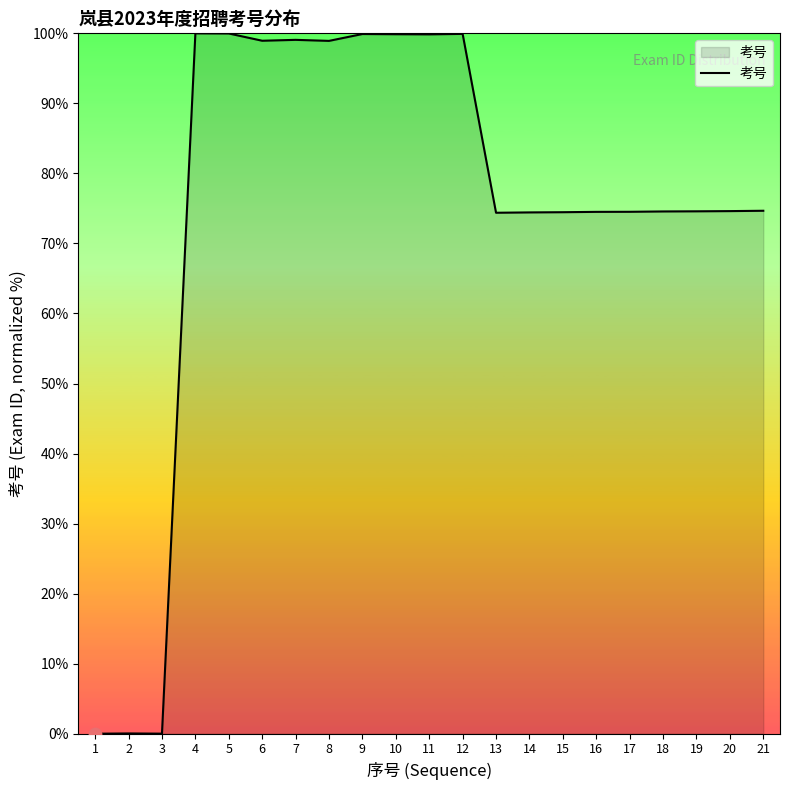

Which has a higher value, 10 or 3?

10